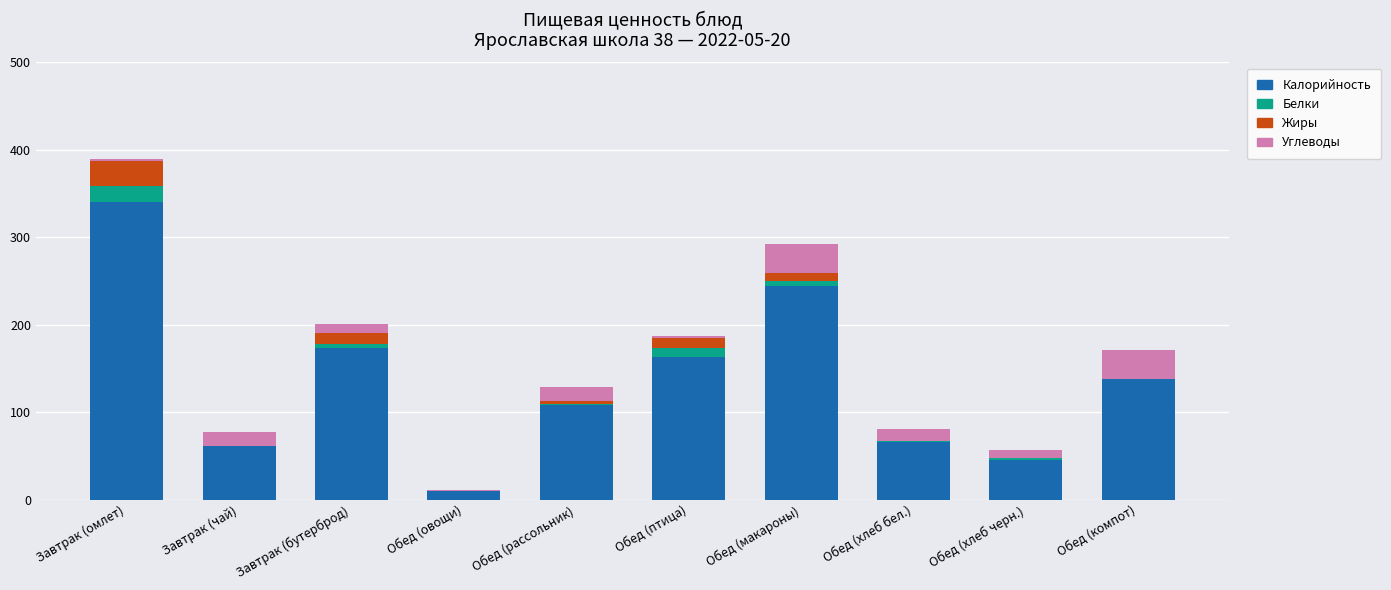

The Калорийность series shows 173.1 at Завтрак (бутерброд). True or false?

True